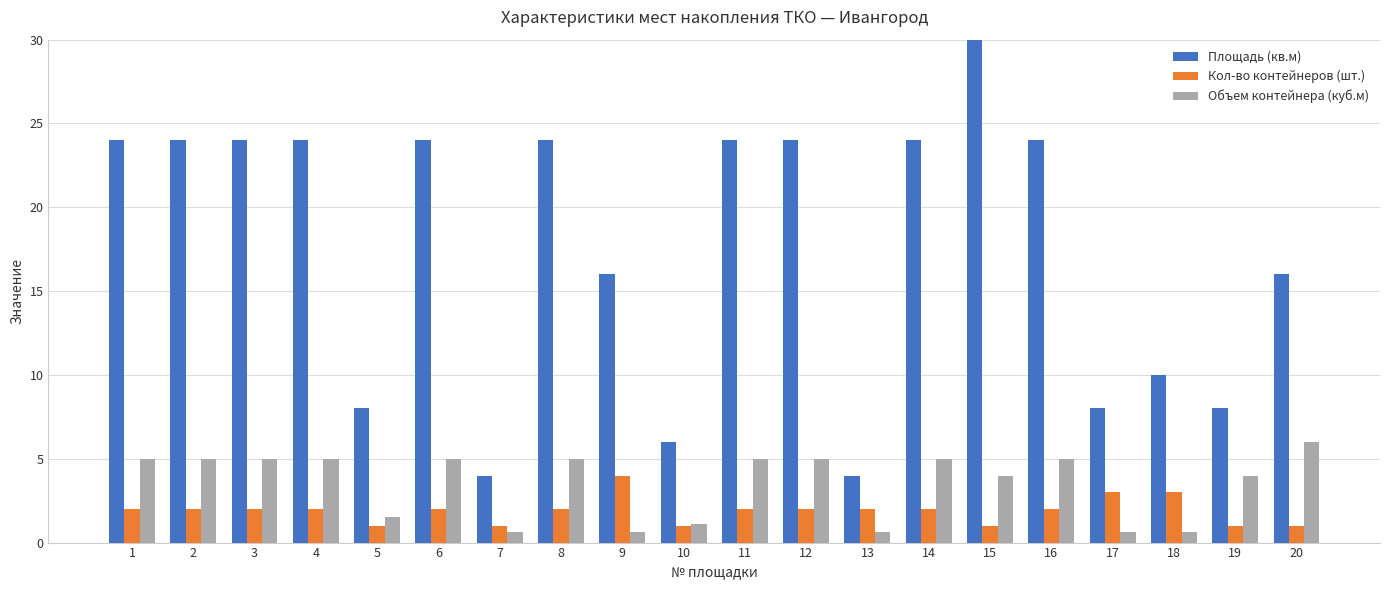

Between 4 and 16, which series saw the biggest shift?

Площадь (кв.м)